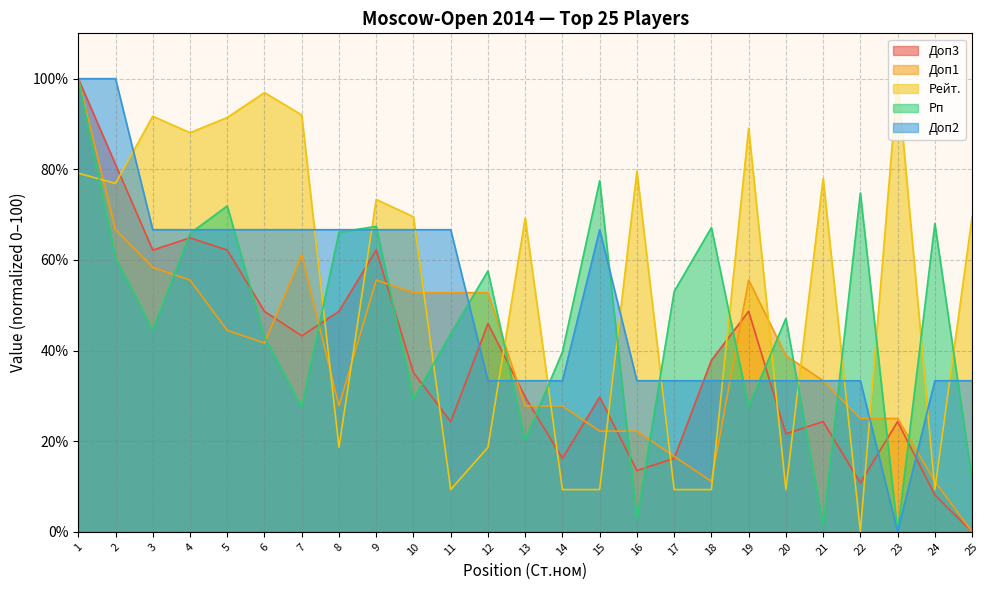

True or false: Доп1 has more than 0 interior local peaks.

True